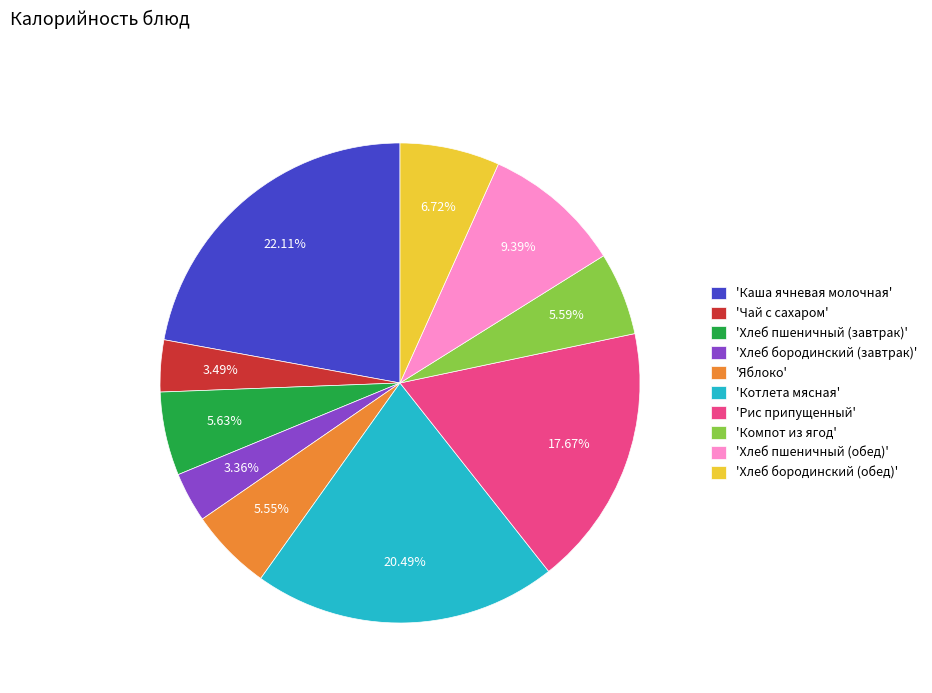

Between 'Хлеб бородинский (обед)' and 'Чай с сахаром', which is larger?

'Хлеб бородинский (обед)'